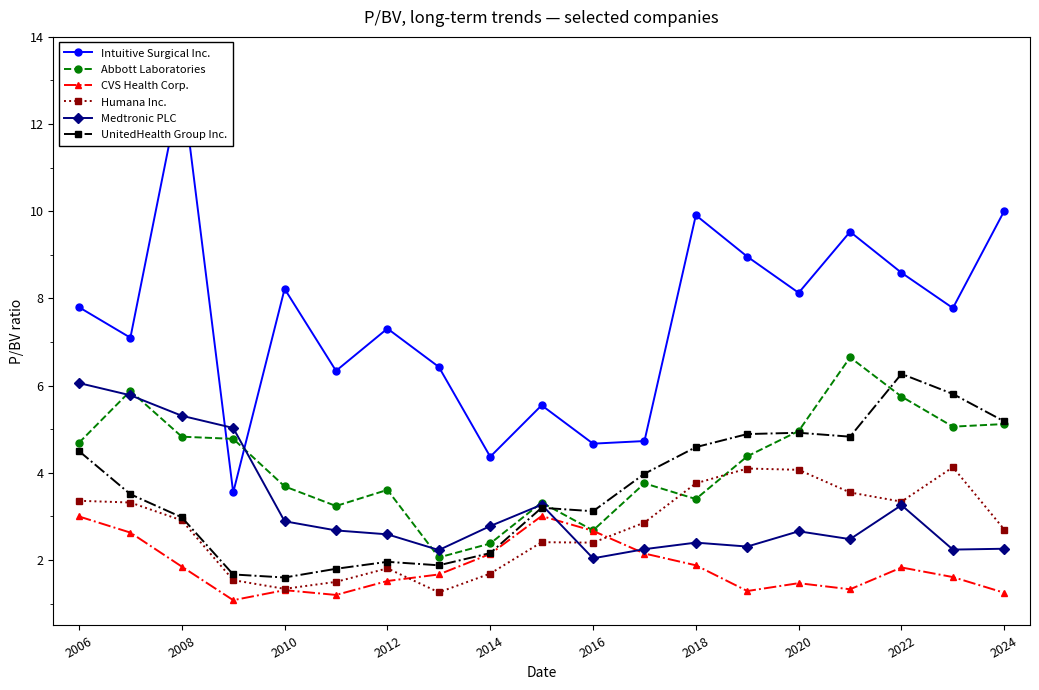

Is it true that Medtronic PLC equals 3.9 at 2018?

False